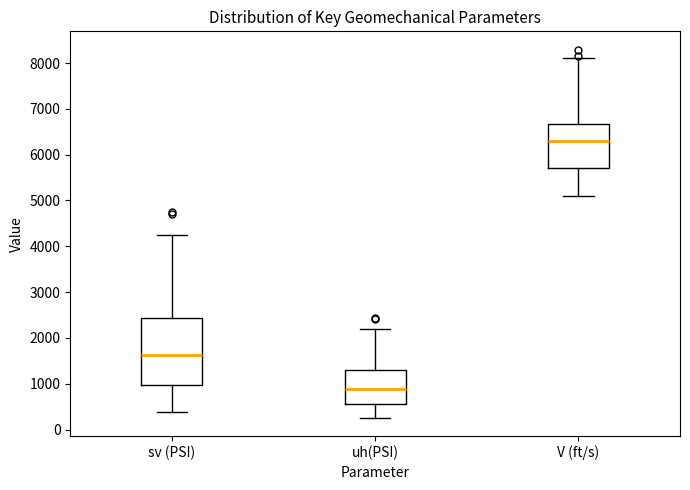

Reading left to right, transcribe this box plot: for each box, give where its median line is, the range the box spans, and where its two whiskers end, as read against the y-axis. The values are not printed on the chart, so give them approximately, as read against the axis.

sv (PSI): median 1600, box 1000 to 2400, whiskers 400 to 4200
uh(PSI): median 900, box 600 to 1300, whiskers 300 to 2200
V (ft/s): median 6300, box 5700 to 6700, whiskers 5100 to 8100